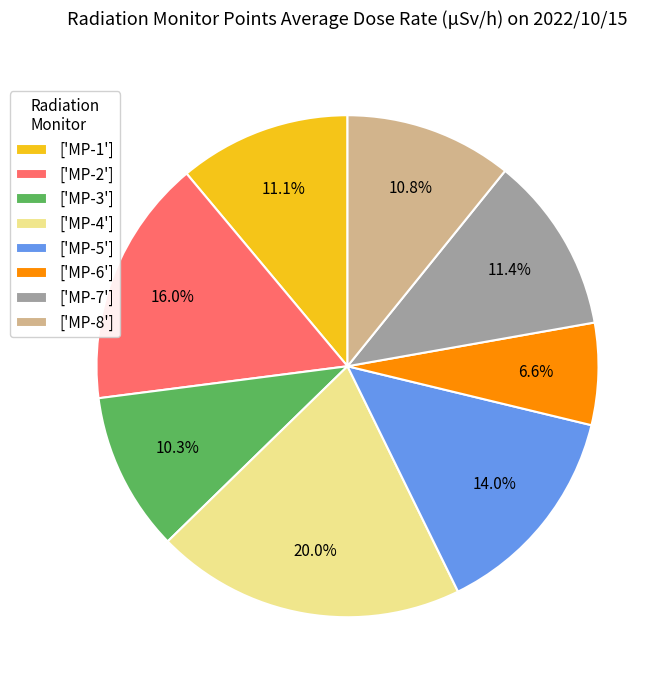

How many slices are in this pie chart?

8